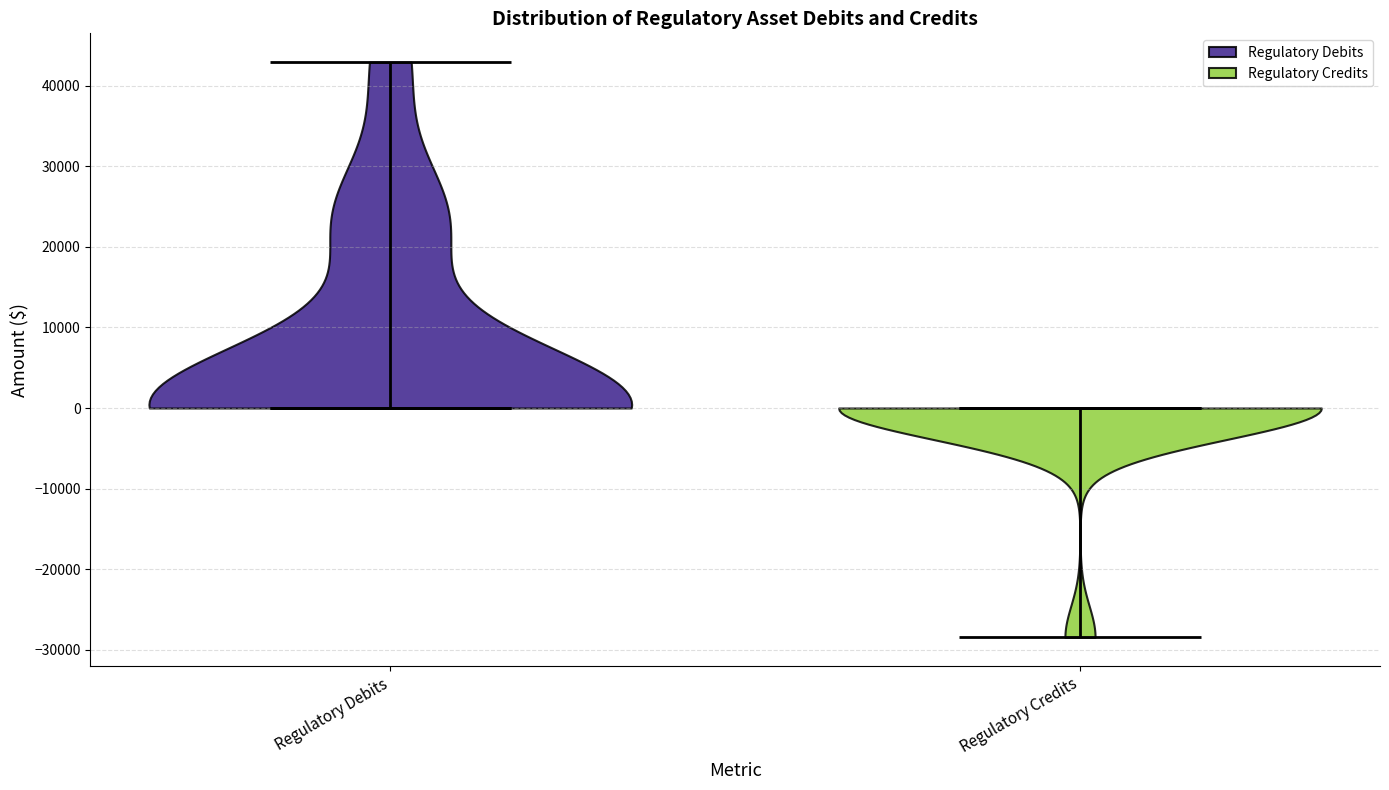

Reading left to right, read every violin against the y-axis: where its median line is, and the lowest and highest points it reaches. The values are not printed on the chart, so give them approximately, as read against the axis.

Regulatory Debits: median line 0, lowest point 0, highest point 43000
Regulatory Credits: median line 0, lowest point -28000, highest point 0